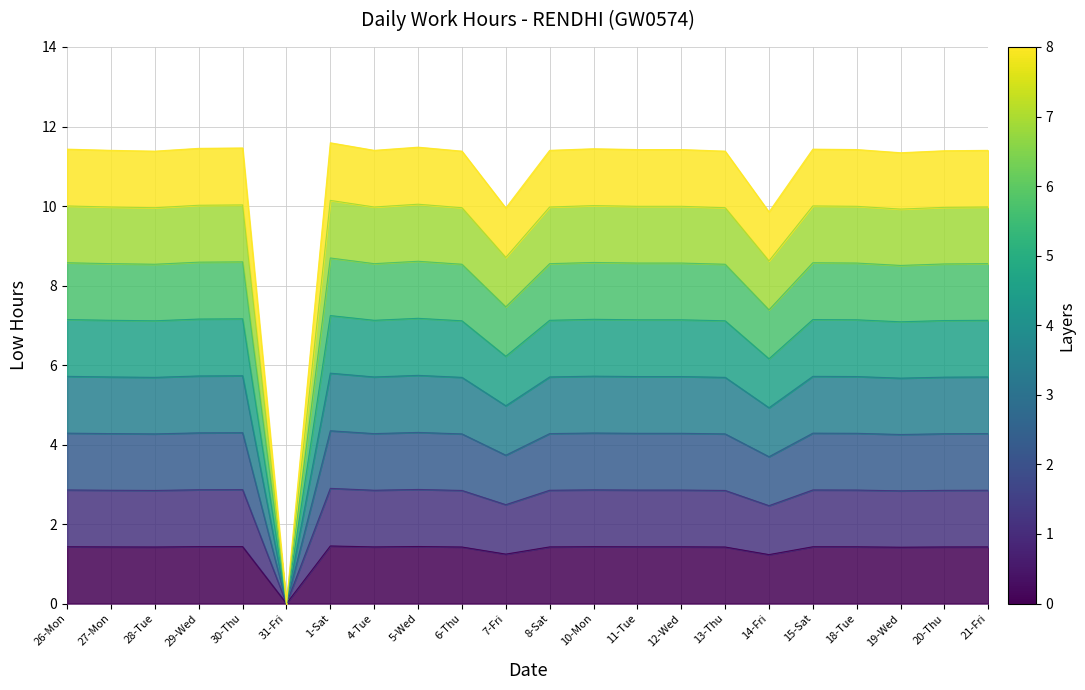

Reading right to left, extract all data points from this chart.

21-Fri=1.4	20-Thu=1.4	19-Wed=1.4	18-Tue=1.4	15-Sat=1.4	14-Fri=1.2	13-Thu=1.4	12-Wed=1.4	11-Tue=1.4	10-Mon=1.4	8-Sat=1.4	7-Fri=1.2	6-Thu=1.4	5-Wed=1.4	4-Tue=1.4	1-Sat=1.4	31-Fri=0.0	30-Thu=1.4	29-Wed=1.4	28-Tue=1.4	27-Mon=1.4	26-Mon=1.4